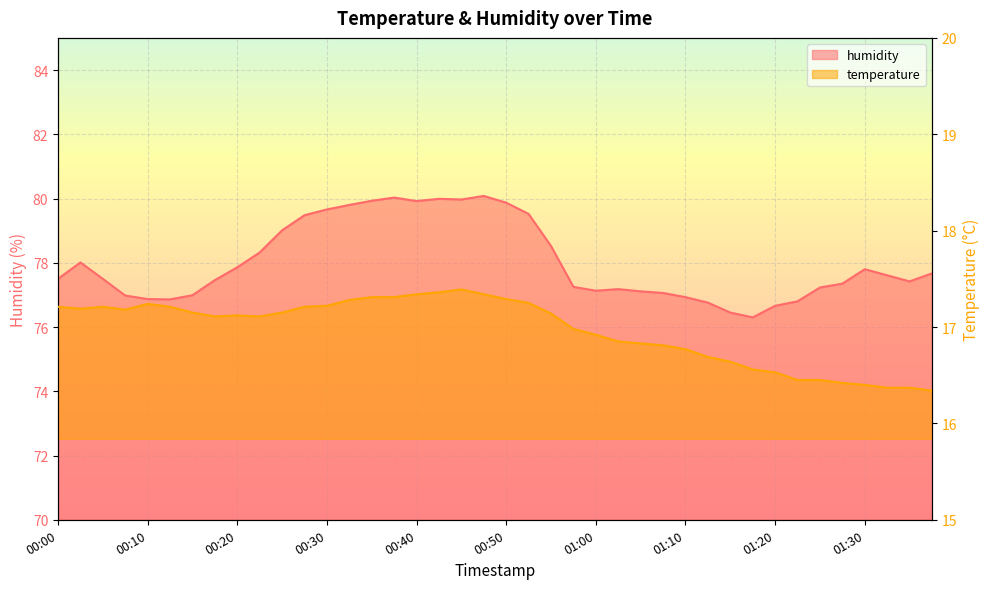

The temperature series shows 17.1 at 00:23. True or false?

True